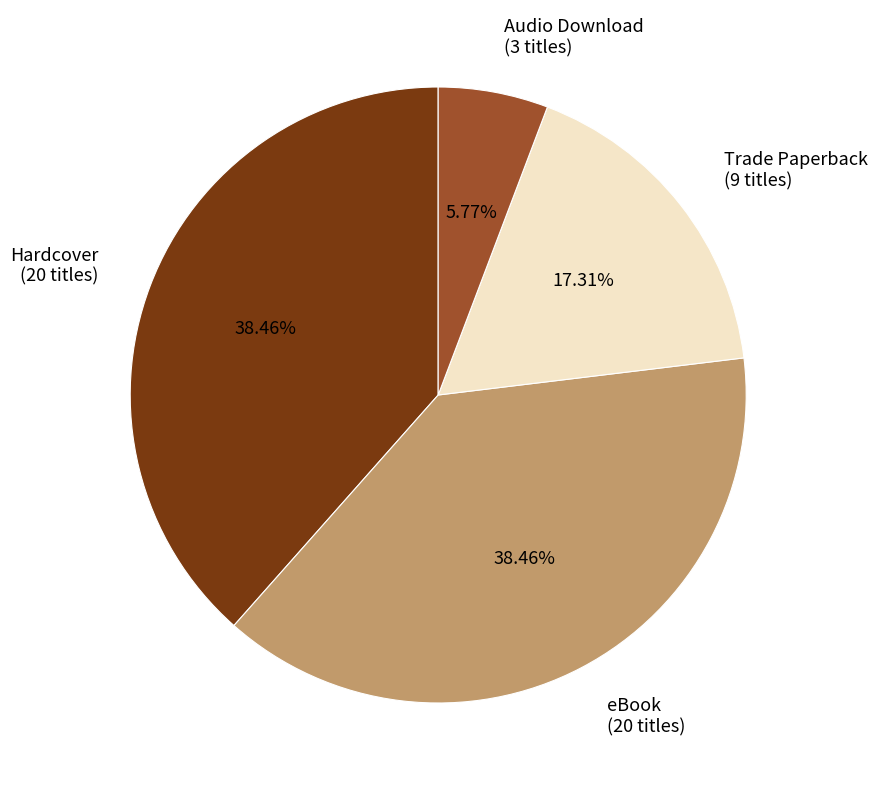

Count the number of slices in the pie.

4